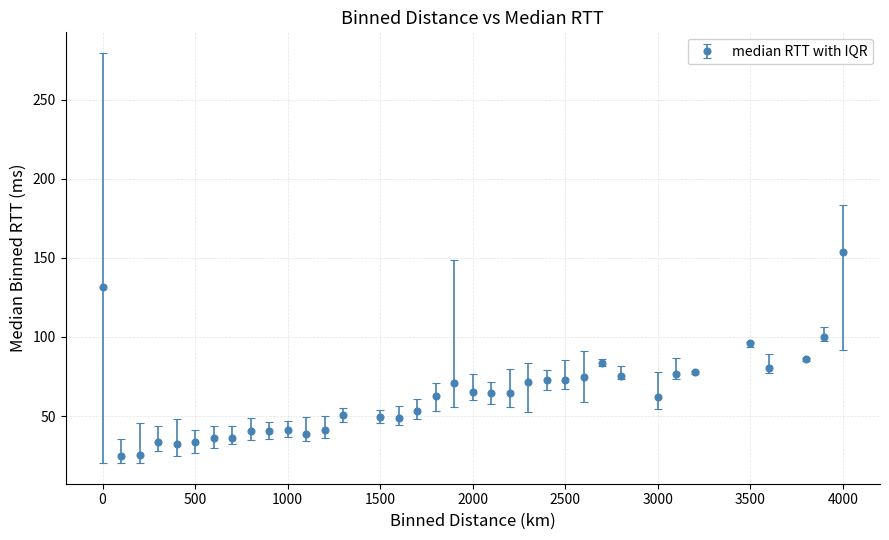

What is the value of the 11th point from the left?

41.1